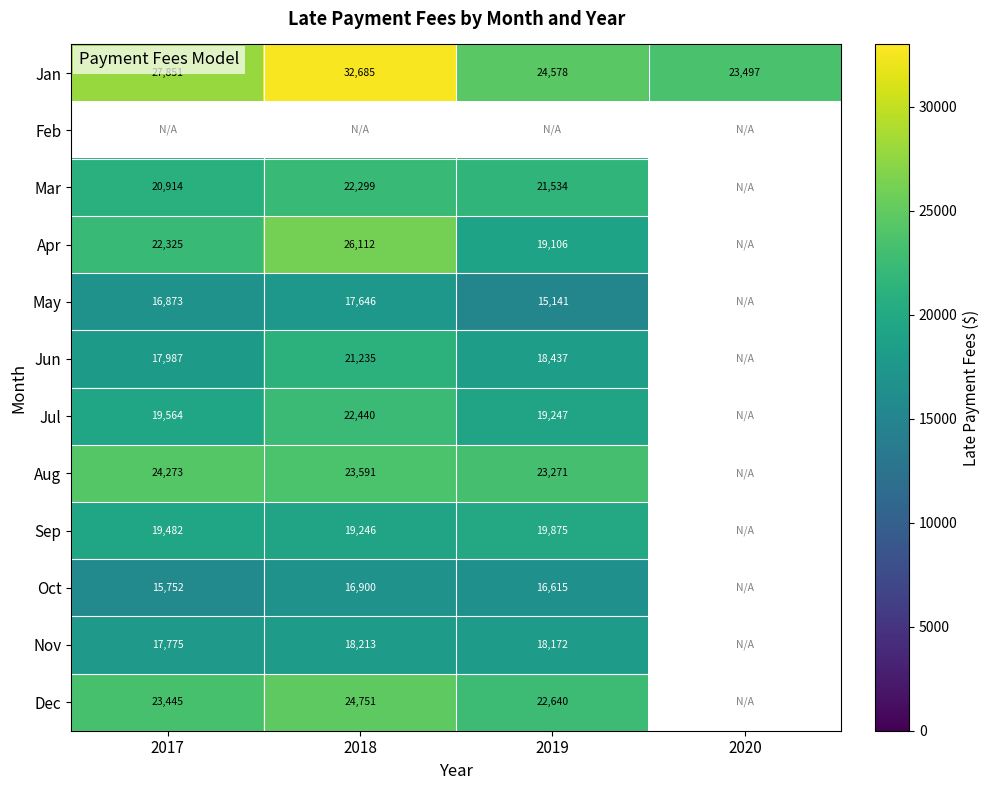

The value of Apr at 2019 is 19106. True or false?

True